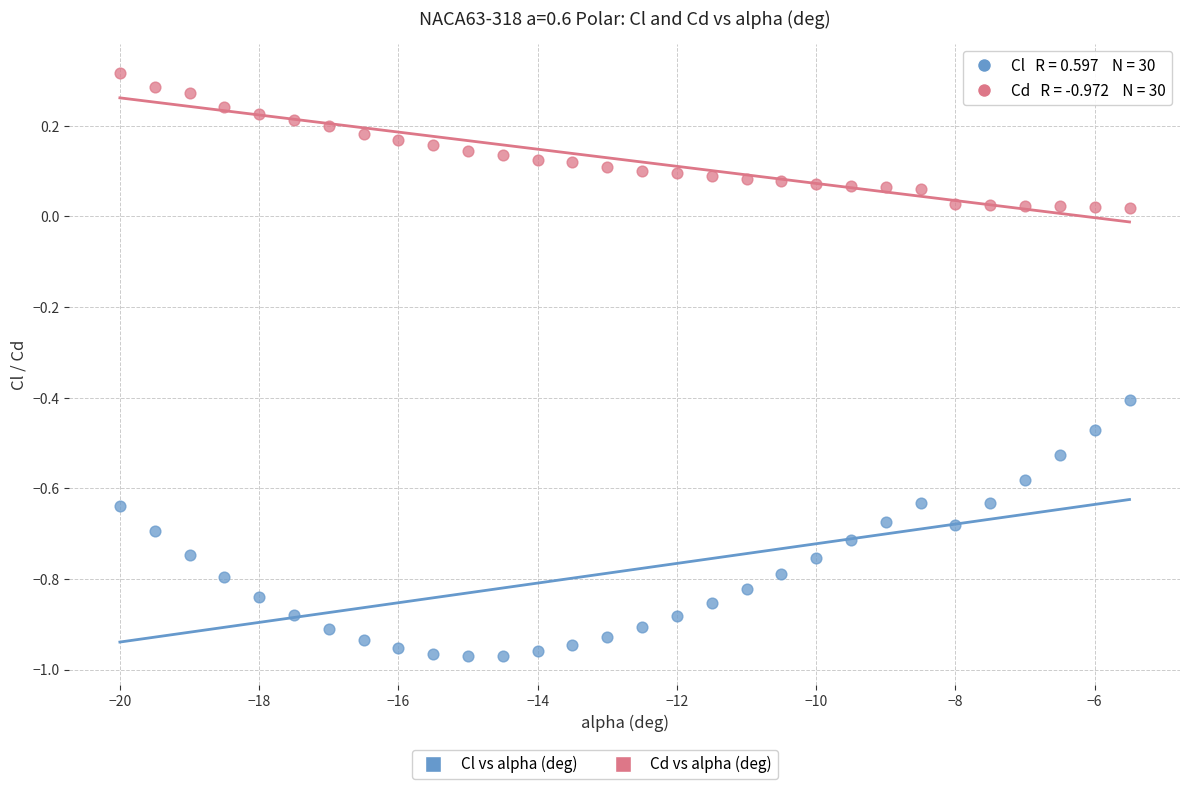

Across all data points, what is the range of Y values (max minus min)?

1.3